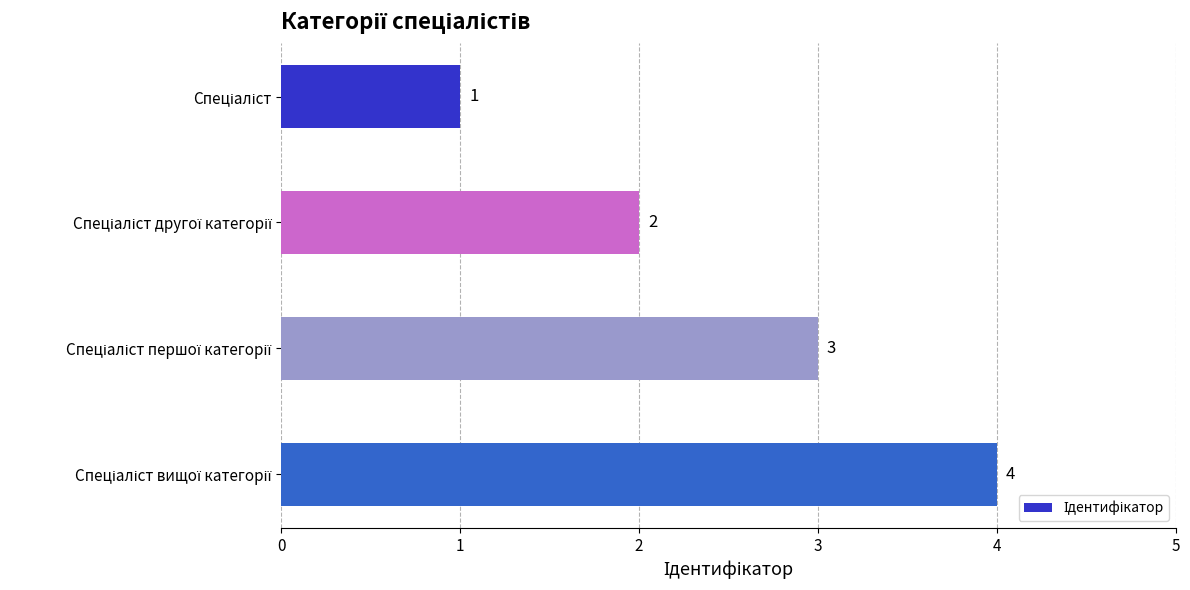

What is the difference between the second highest and minimum values?

2